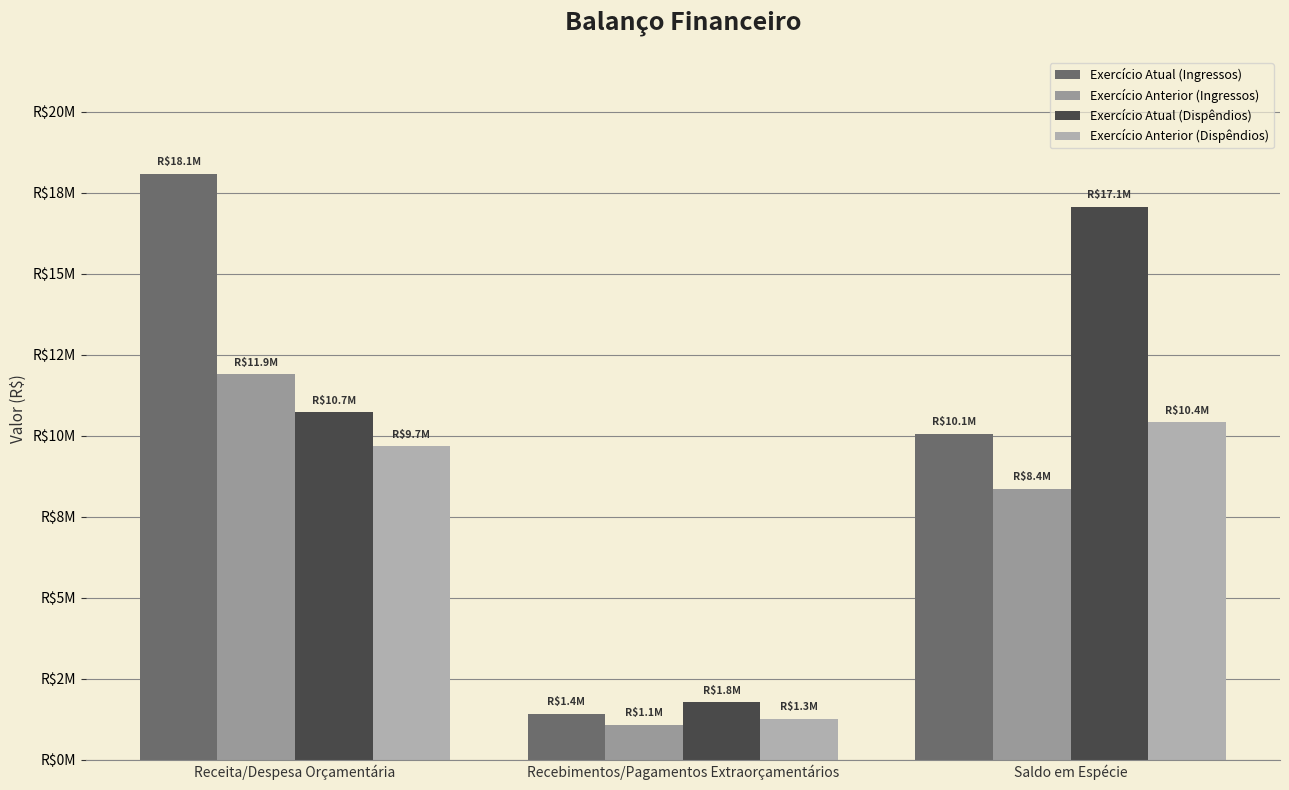

Does the chart contain stacked bars?

No